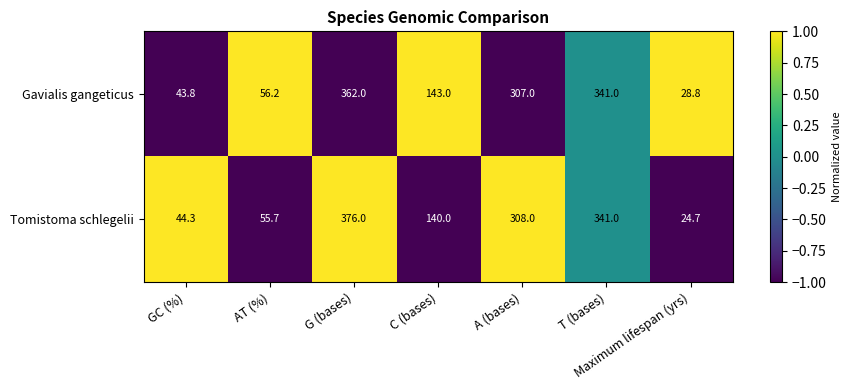

Which label corresponds to the smallest value in the chart?

Maximum lifespan (yrs)